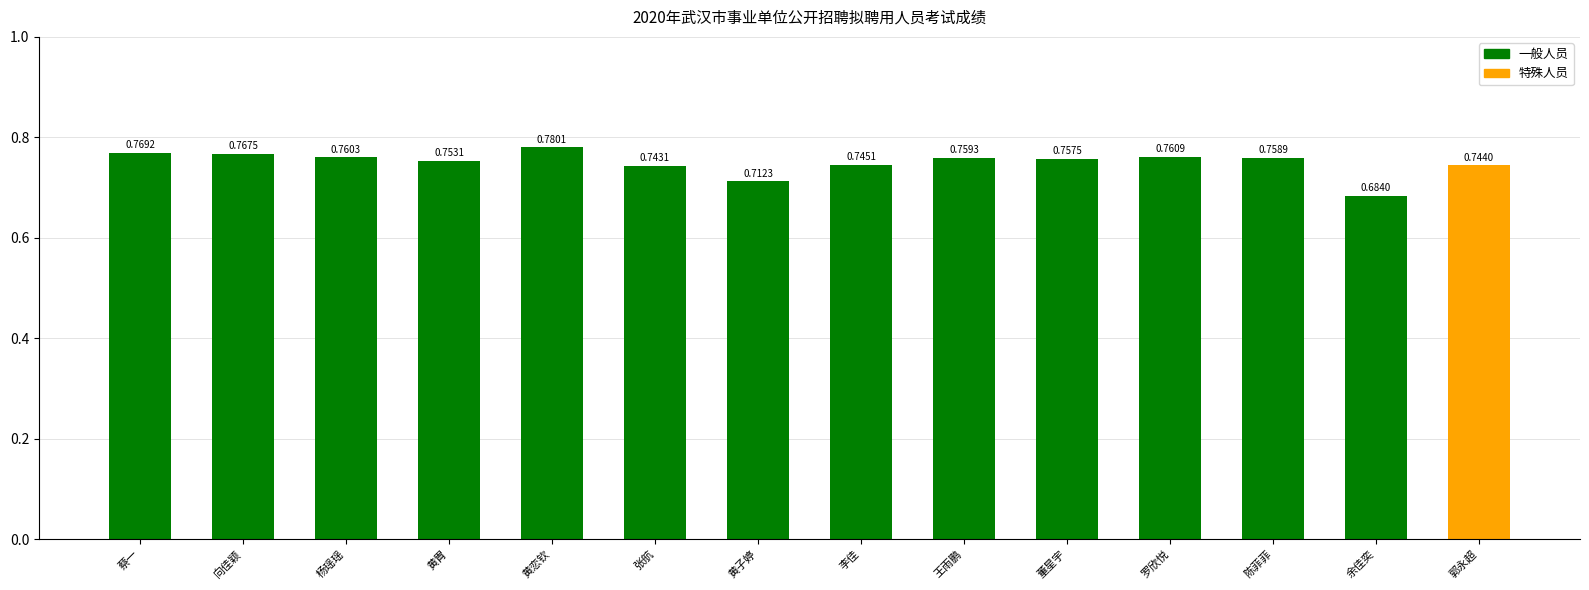

What is the label of the 12th bar from the left?

陈菲菲